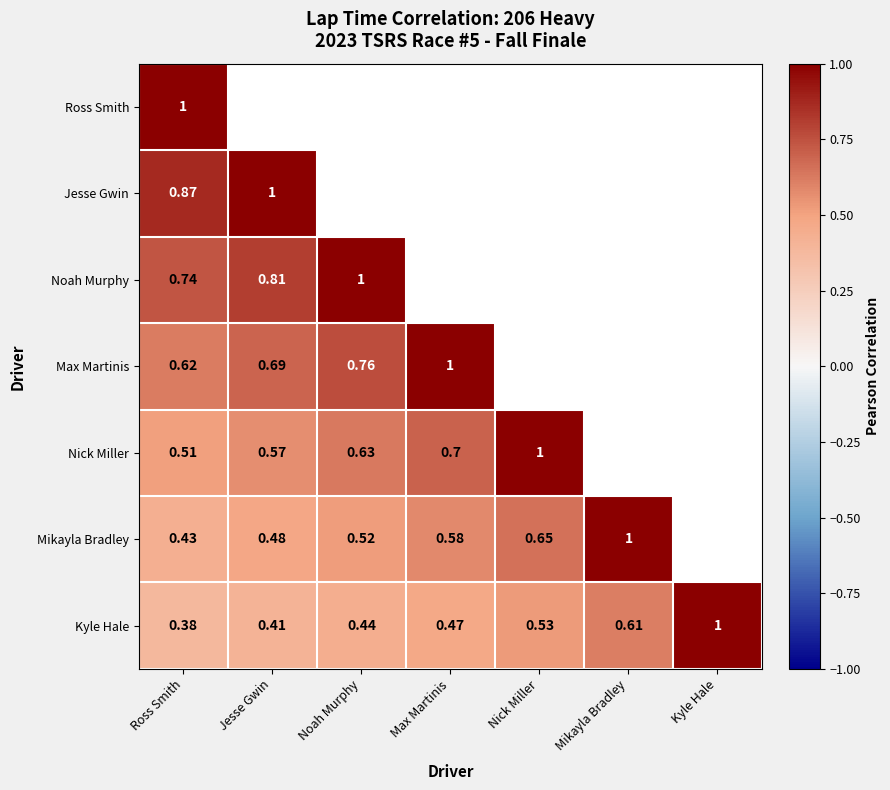

Between Ross Smith and Kyle Hale, which is larger?

Kyle Hale